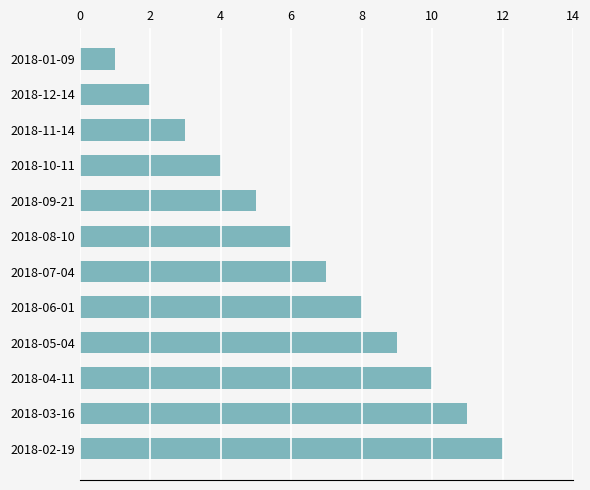

What is the sum of all values?

78